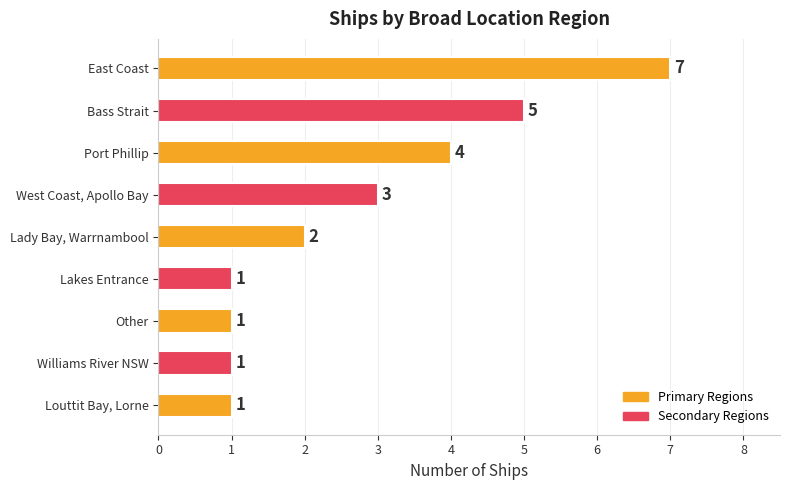

Count the values in the range 1 to 4.

7